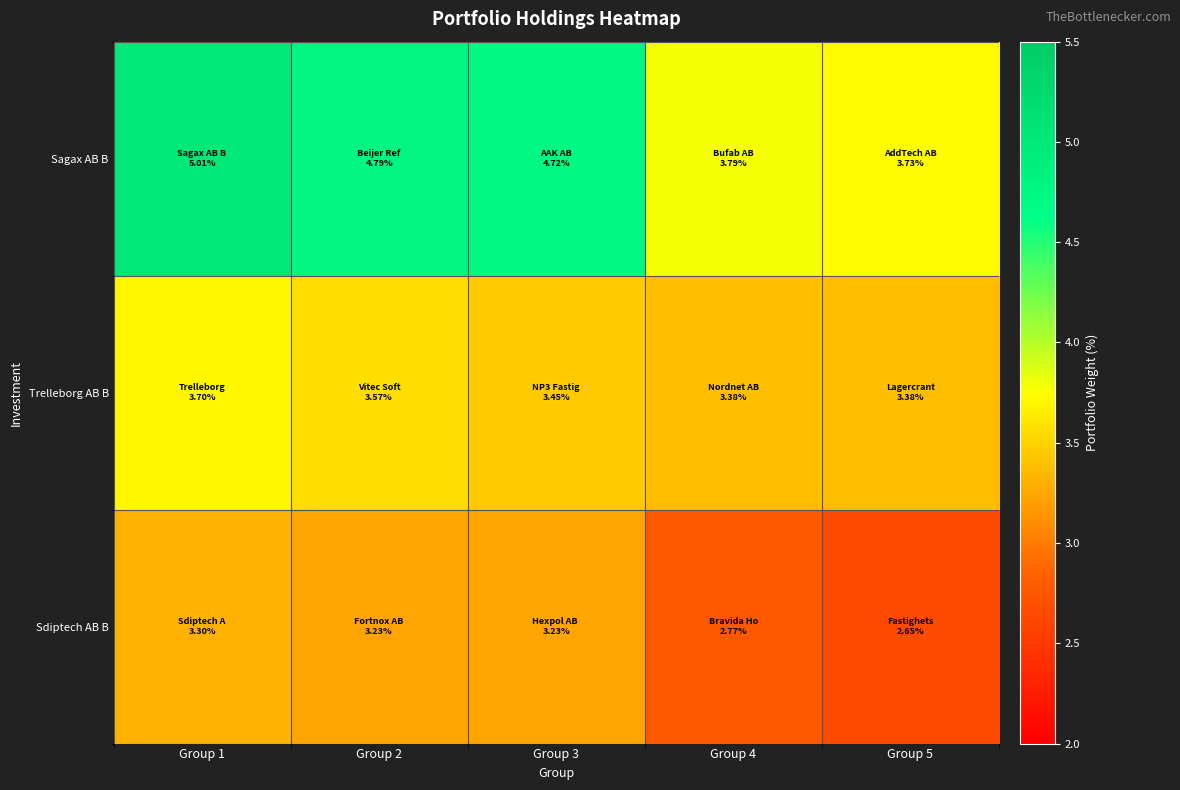

What is the total value across all series at Group 5?

9.8